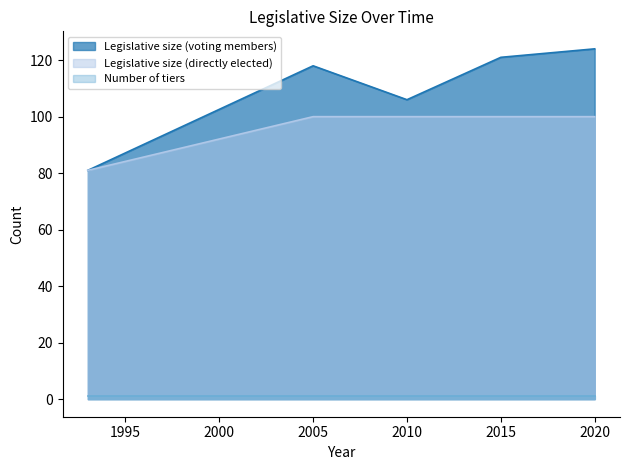

At how many categories does at least one series exceed 18?

5